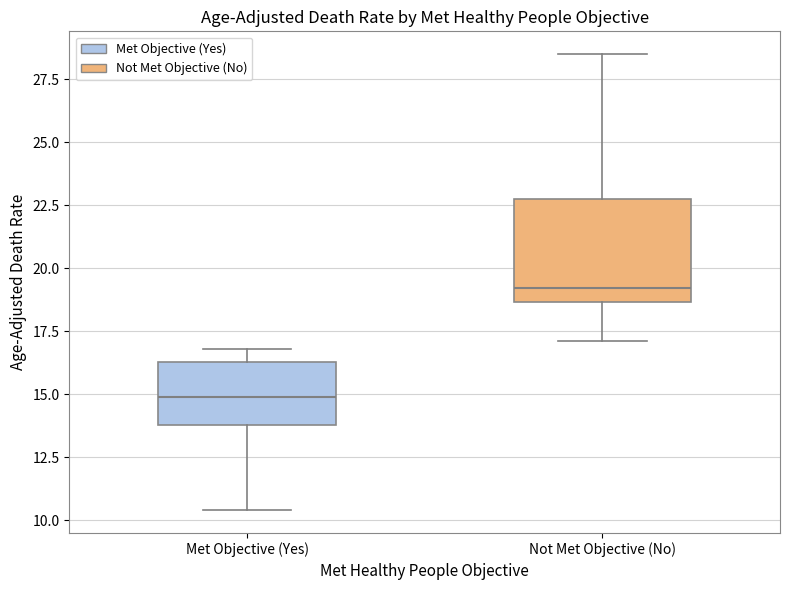

Reading left to right, read every box against the y-axis: the position of its median line, the range the box covers, and the ends of its whiskers. The values are not printed on the chart, so give them approximately, as read against the axis.

Met Objective (Yes): median 15.0, box 14.0 to 16.5, whiskers 10.5 to 17.0
Not Met Objective (No): median 19.0, box 18.5 to 23.0, whiskers 17.0 to 28.5